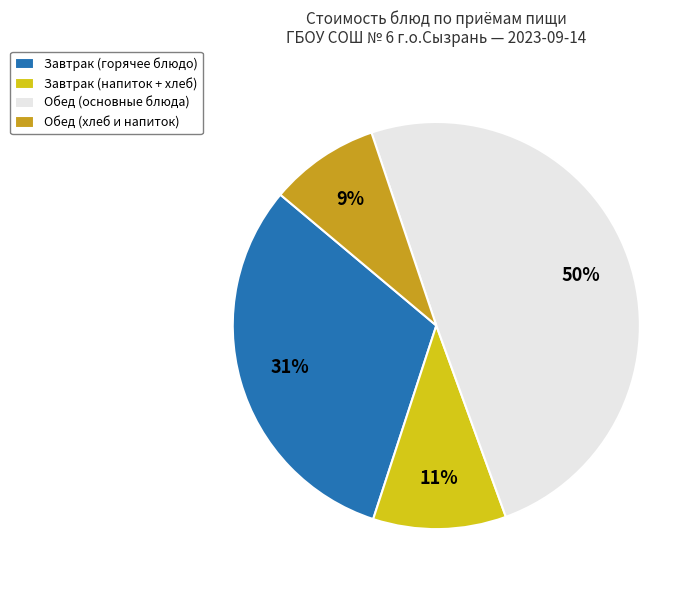

True or false: Завтрак (горячее блюдо) accounts for 31% of the total.

True